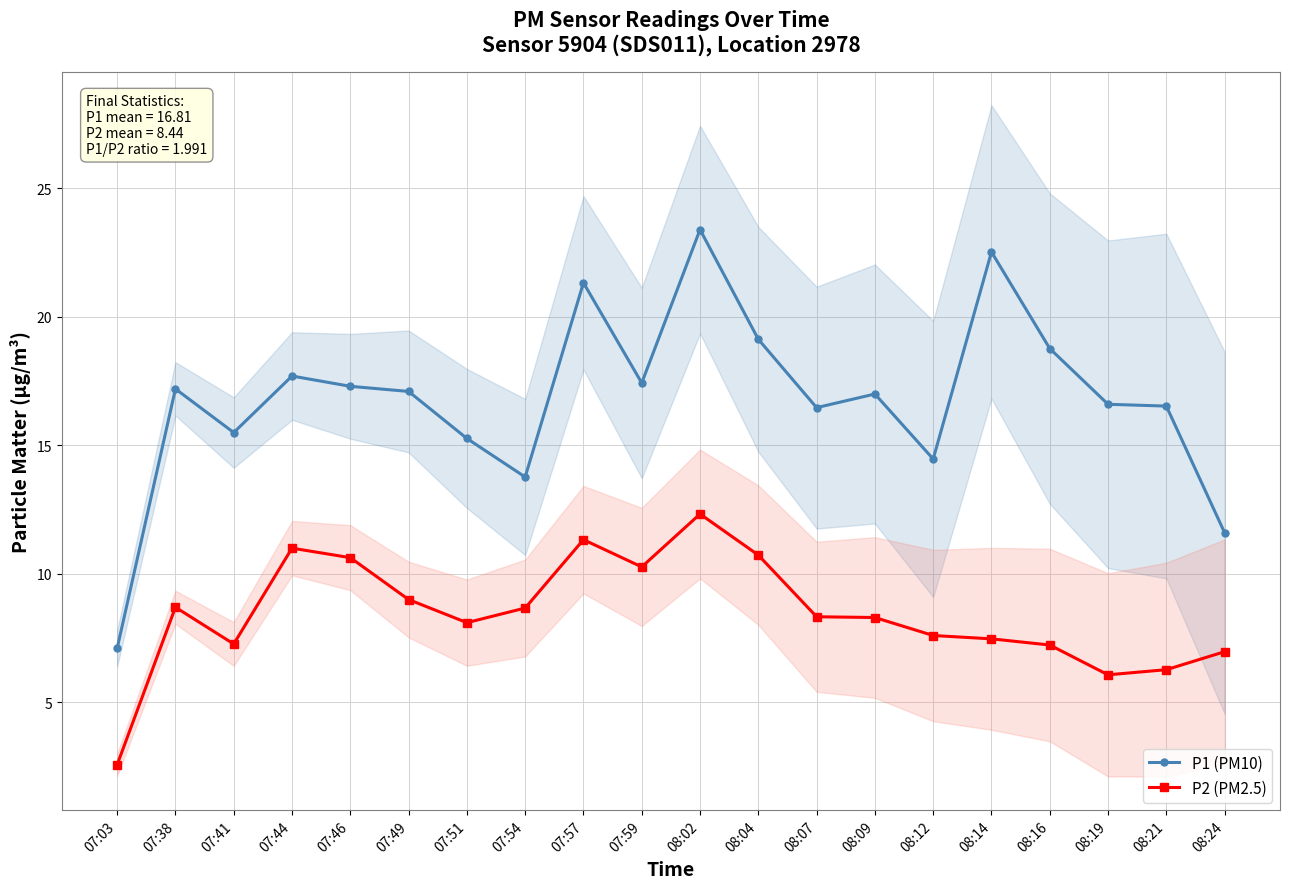

What is the total value across all series at 07:49?

26.1